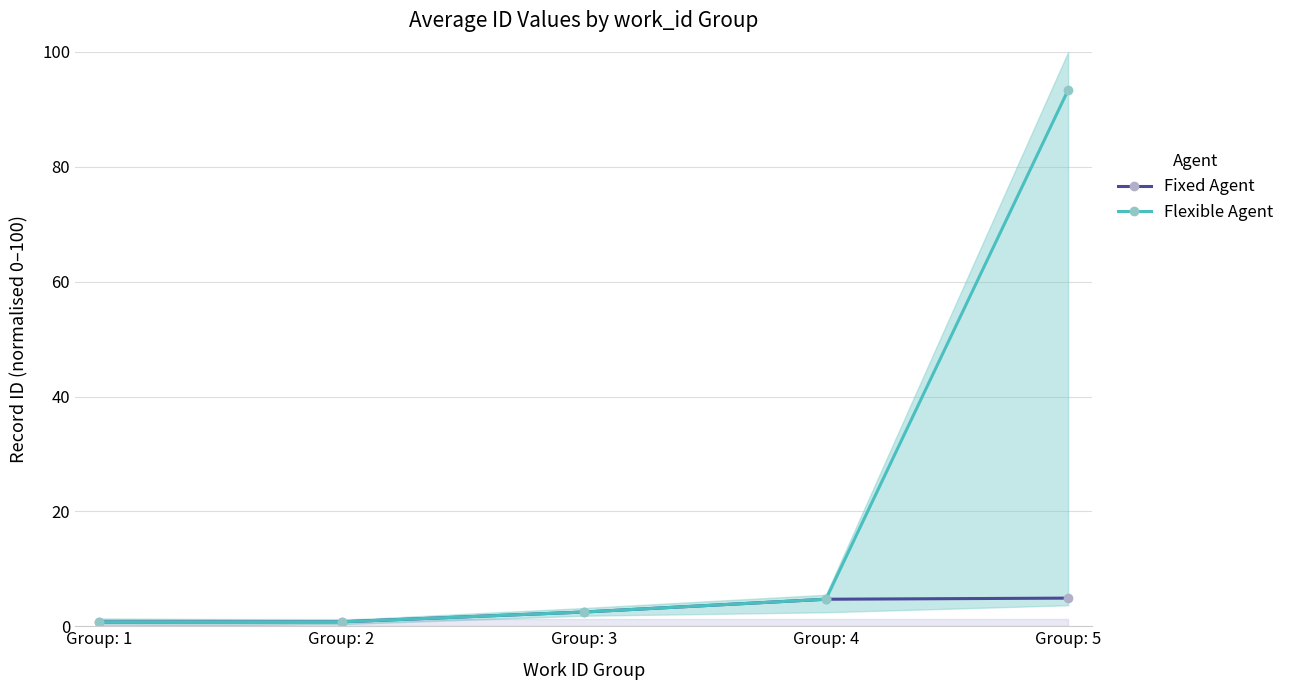

List the series in order of their peak value, highest first.

Flexible Agent, Fixed Agent